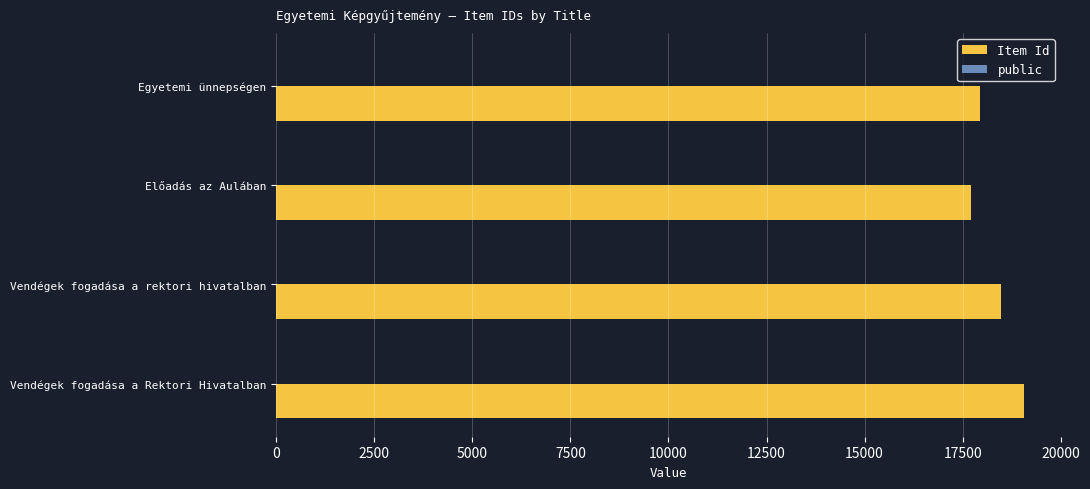

What is the maximum value shown in the chart?

19061